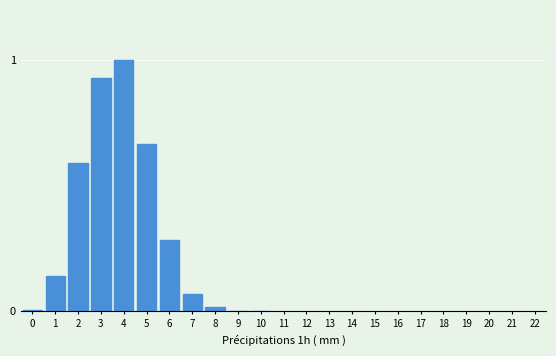

Are the bars horizontal?

No